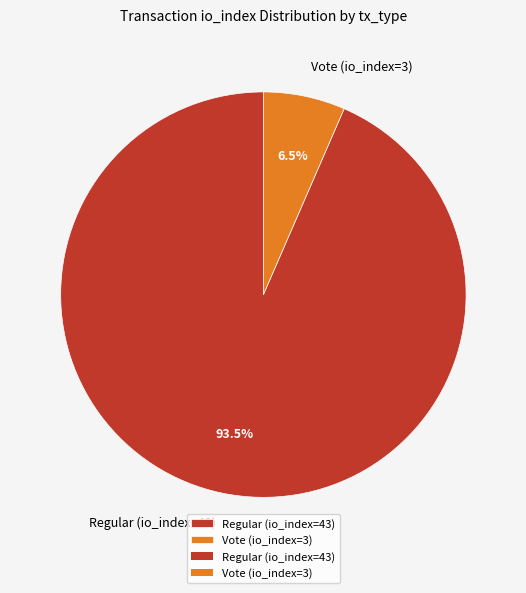

What is the majority slice?

Regular (io_index=43)